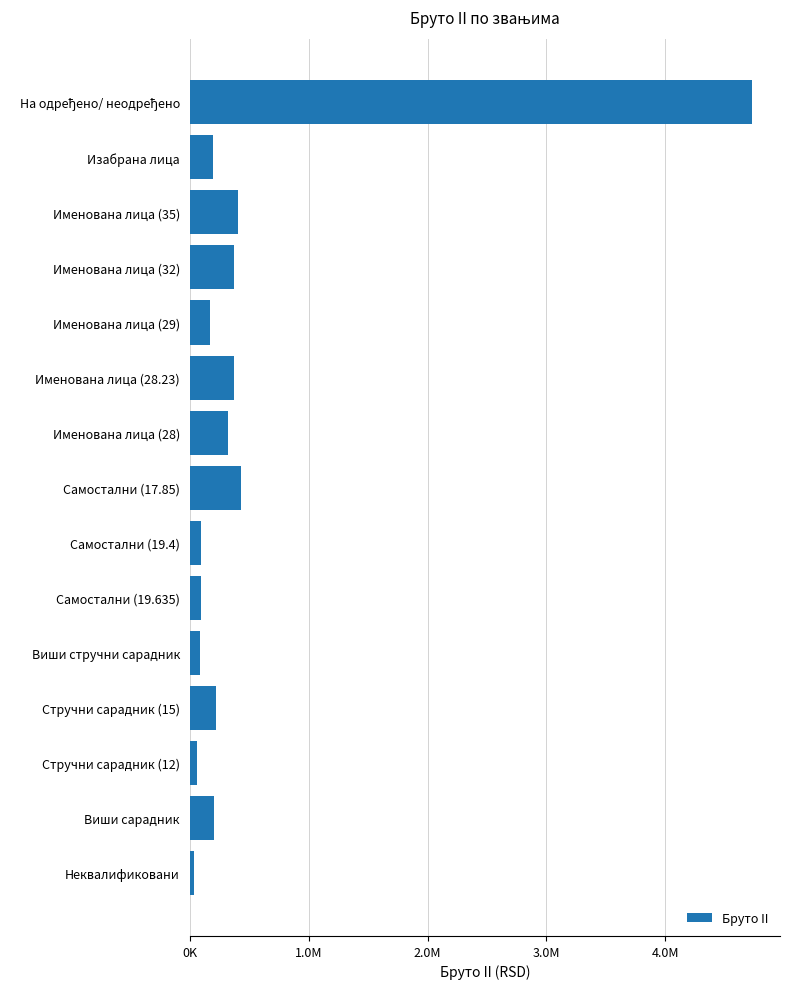

Are the bars horizontal?

Yes